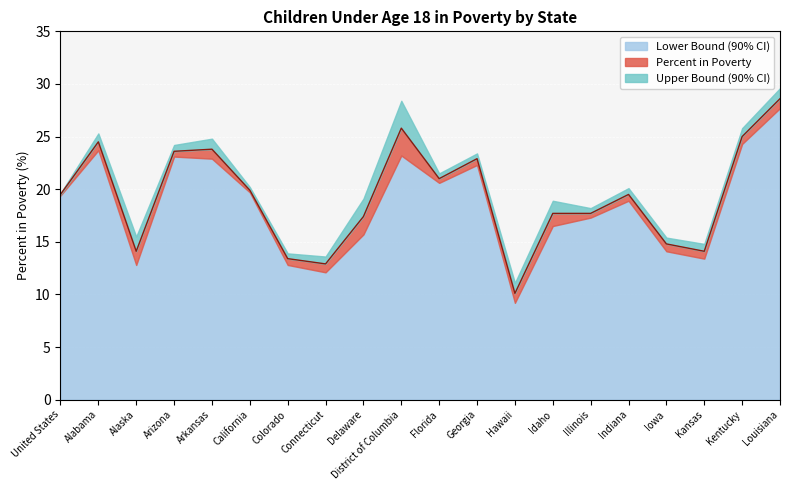

True or false: Percent in Poverty has a value of 17.4 at Delaware.

True